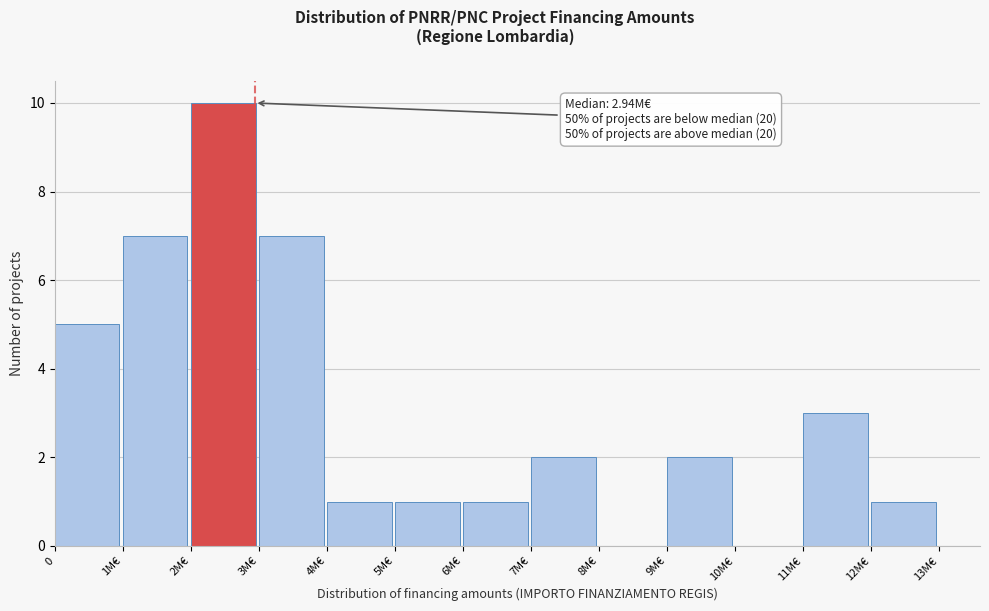

Reading right to left, what are all the values shown in this chart?

12M€=1	11M€=3	10M€=0	9M€=2	8M€=0	7M€=2	6M€=1	5M€=1	4M€=1	3M€=7	2M€=10	1M€=7	0=5